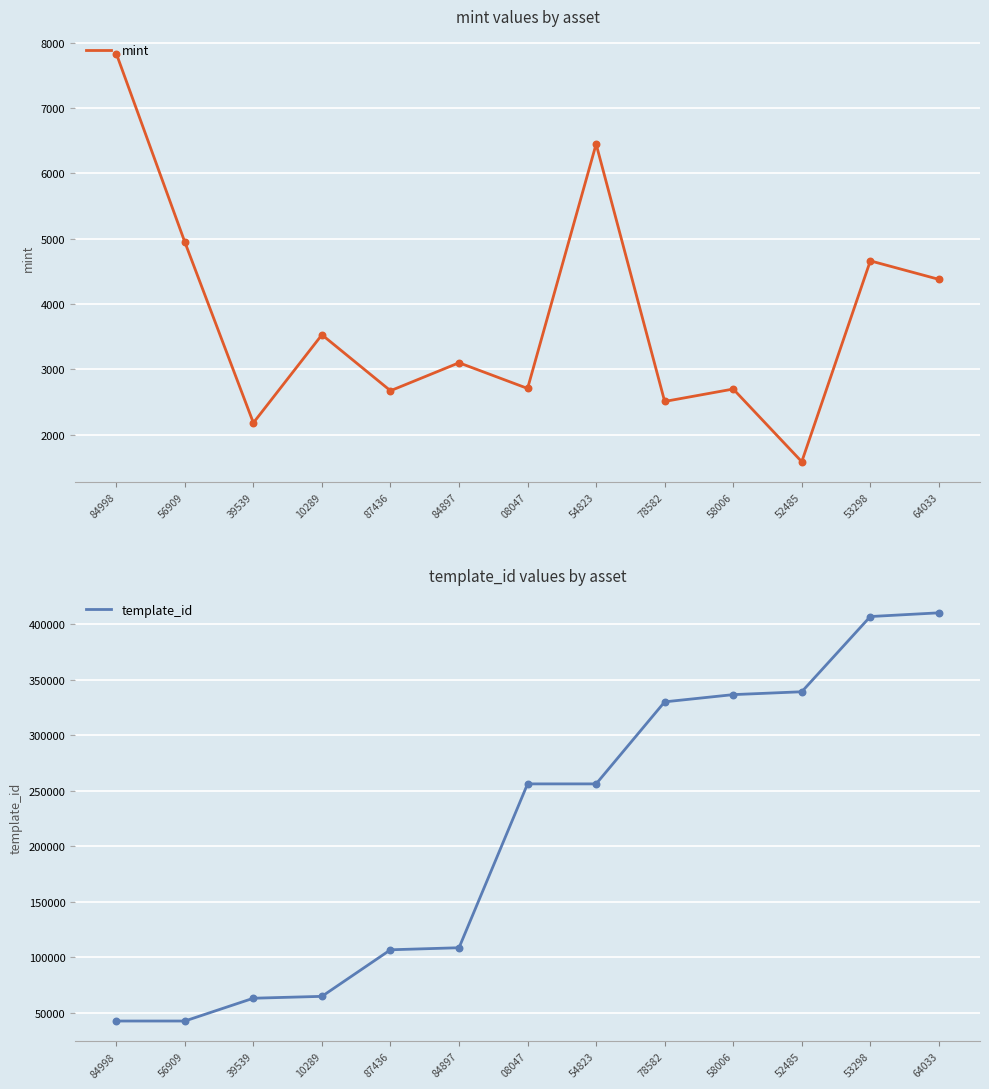

Which series reaches the maximum Y coordinate?

template_id